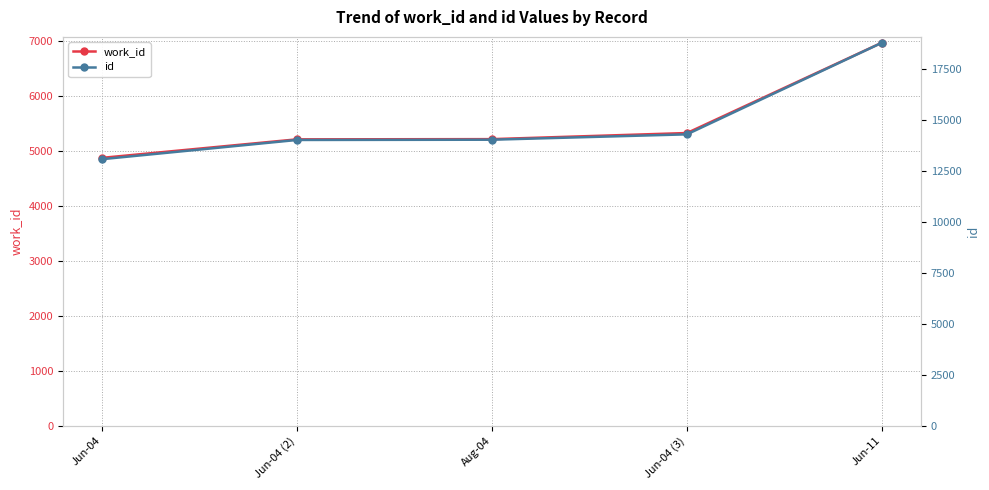

Does the chart display data point markers on the line(s)?

Yes